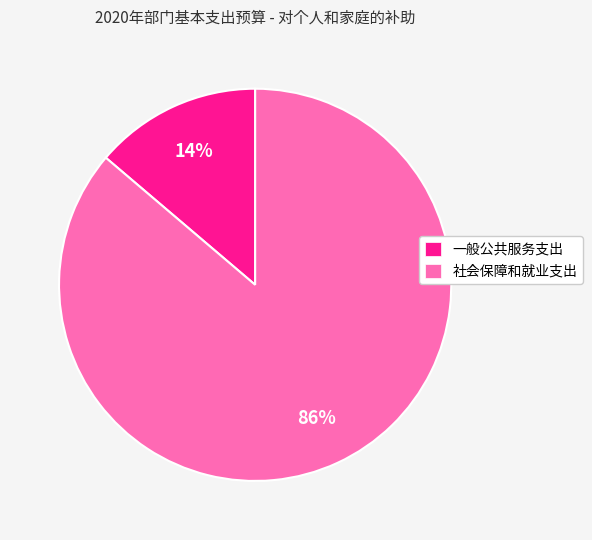

To the nearest percent, what is the difference between the largest and smallest slice percentages?

72%